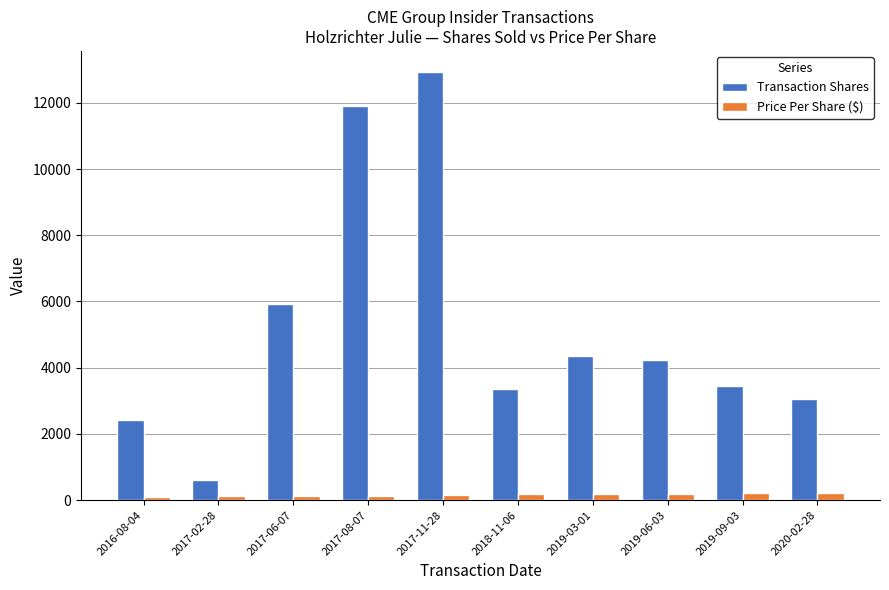

What is the value of the Price Per Share ($) bar at the 2nd from the left?

122.5